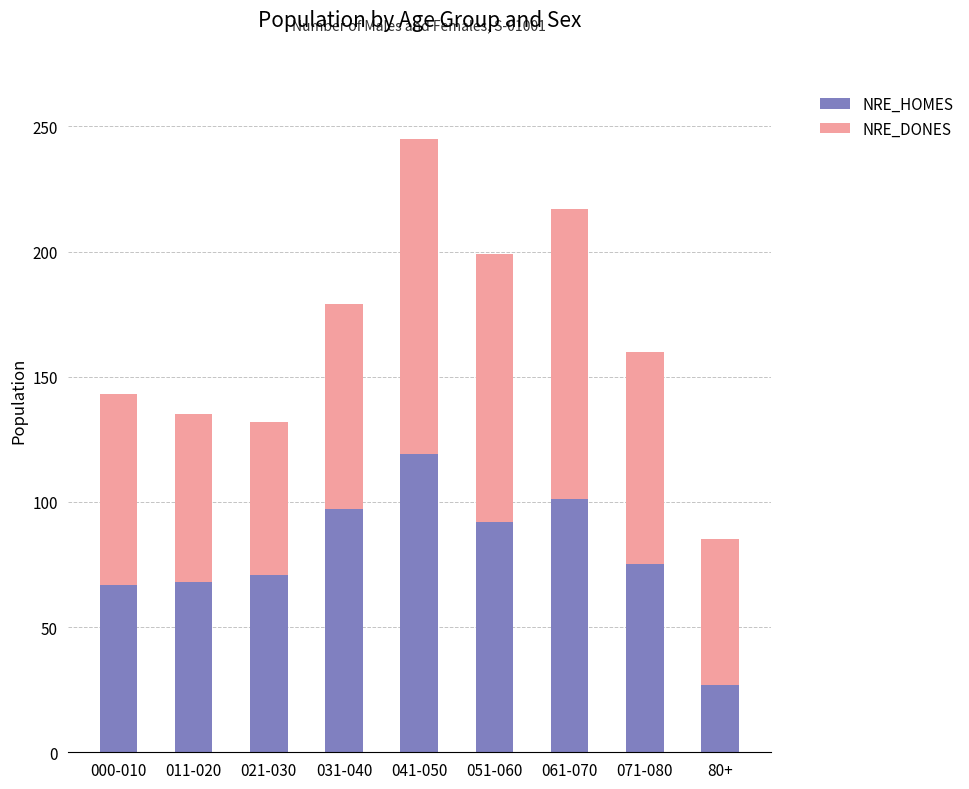

What is the sum of all NRE_HOMES values?

717